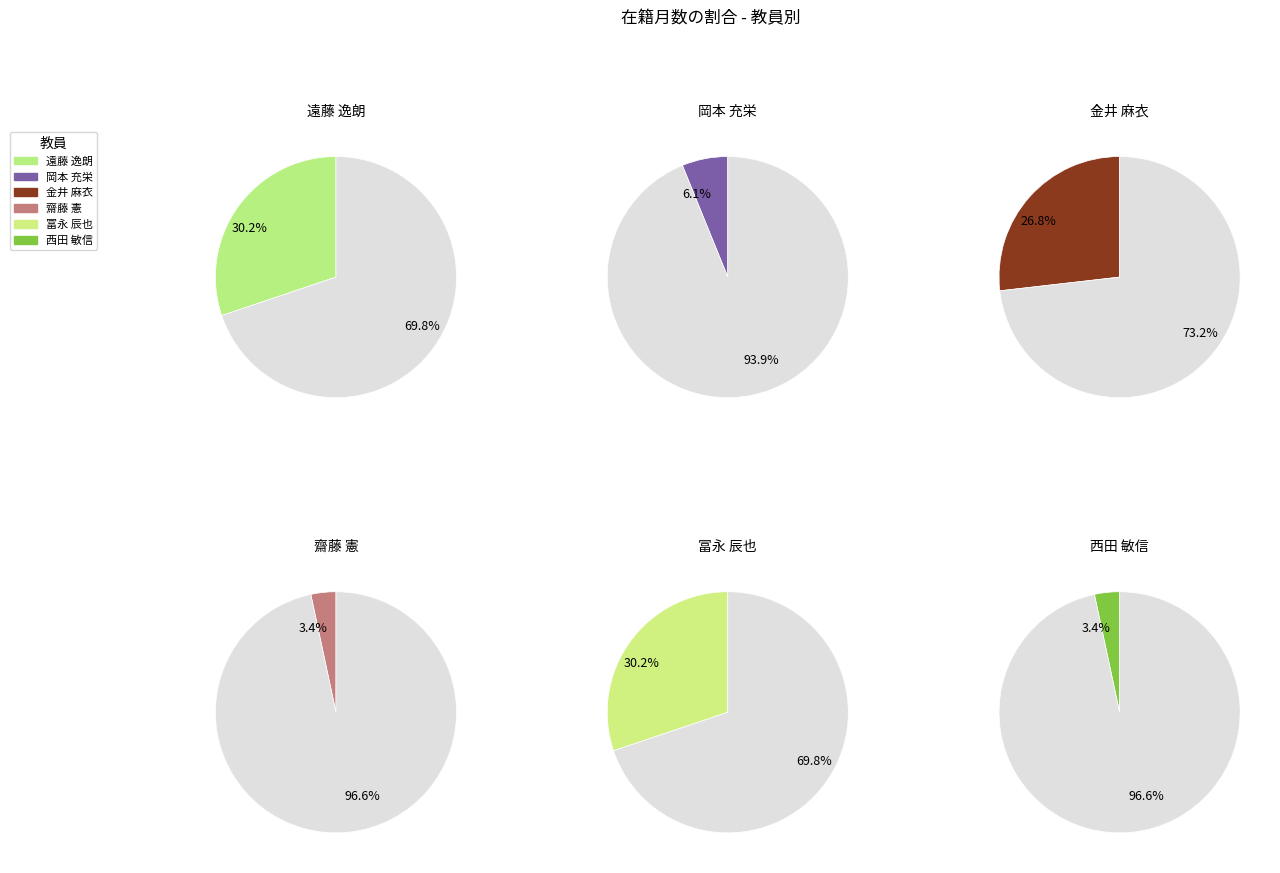

What percentage is the 冨永 辰也 slice, to the nearest percent?

30%